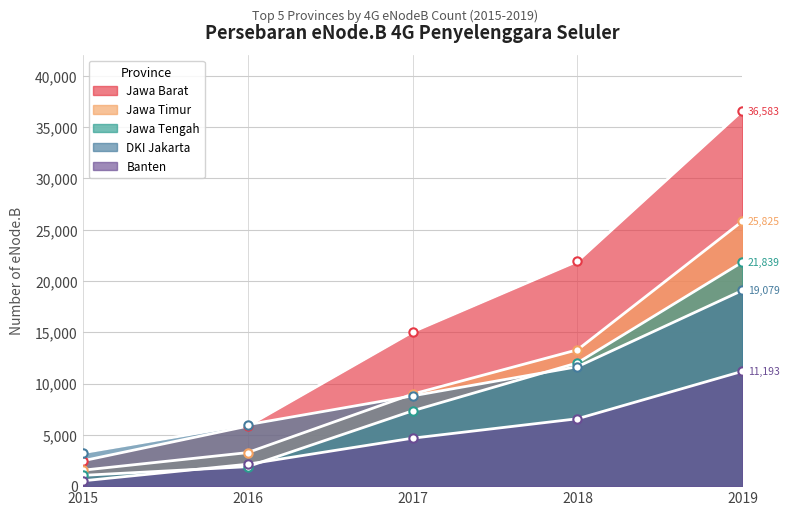

The Jawa Tengah series shows 3276 at 2016. True or false?

False